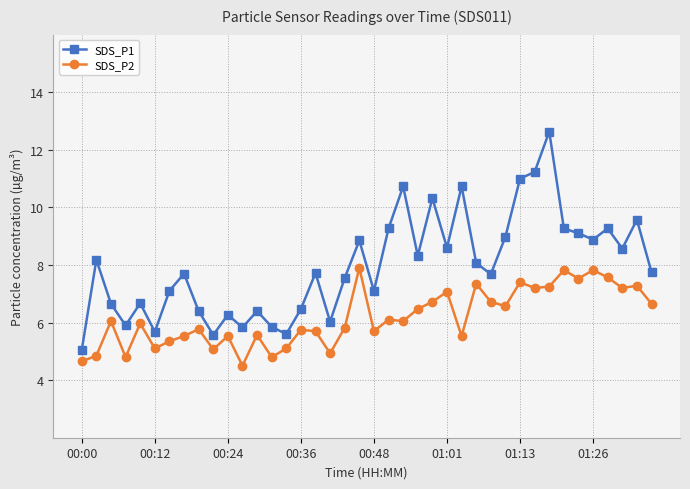

What is the minimum value shown in the chart?

4.5